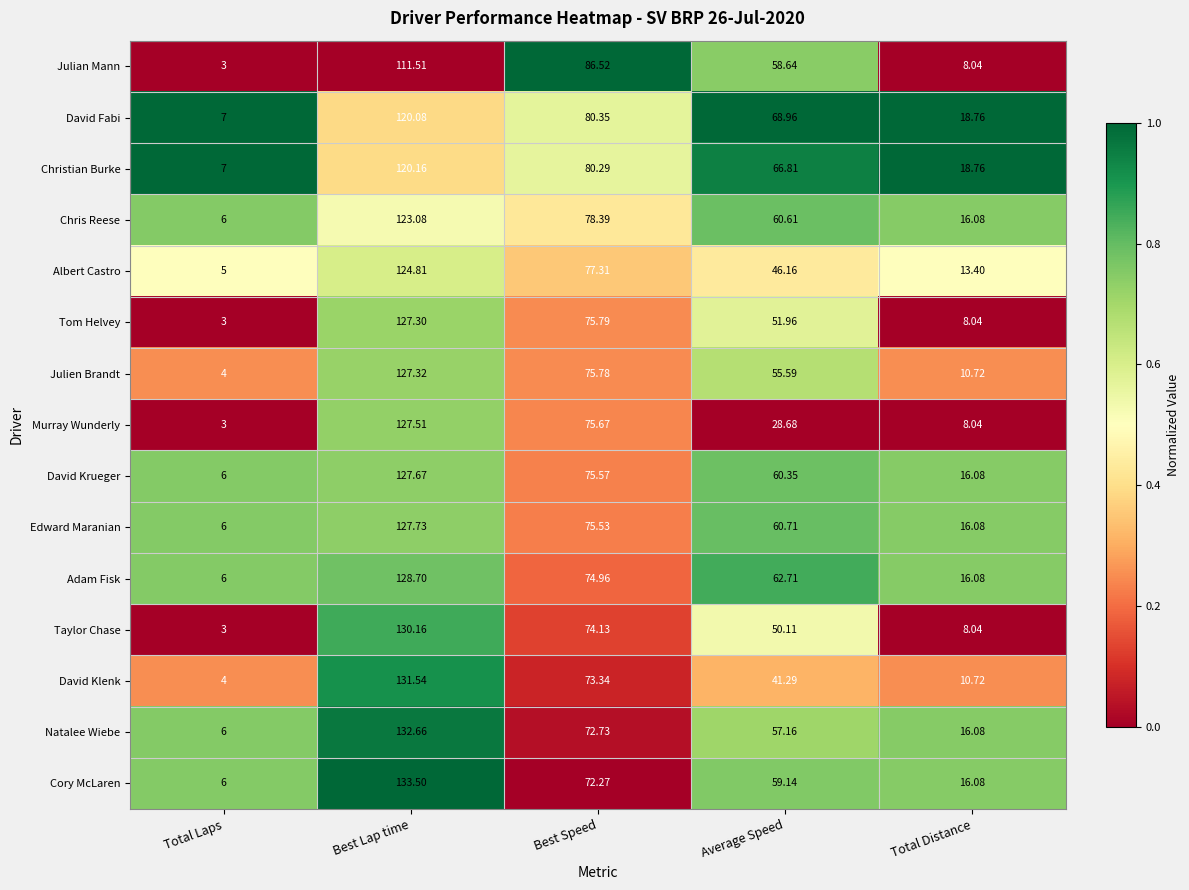

Which series has the largest range (max minus min)?

David Klenk